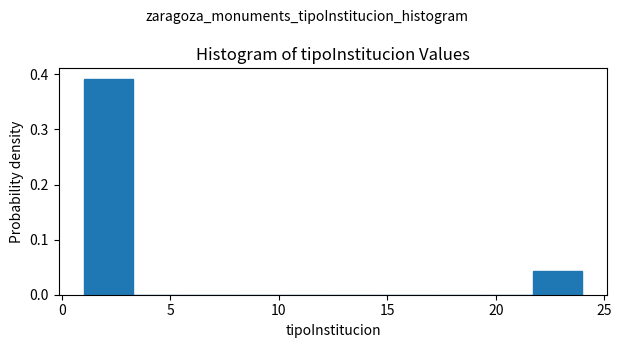

Over which range of the x-axis is the bar tallest?

1.0 to 3.3